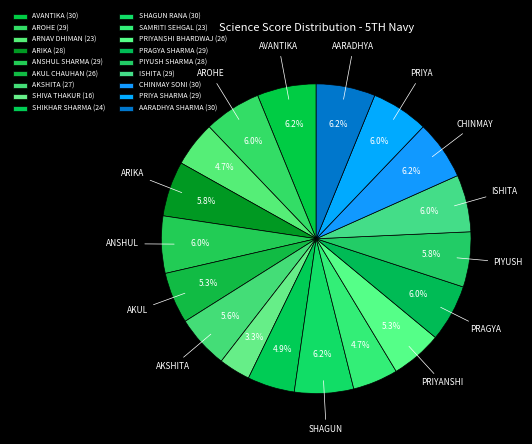

What percentage is the CHINMAY SONI slice, to the nearest percent?

6%